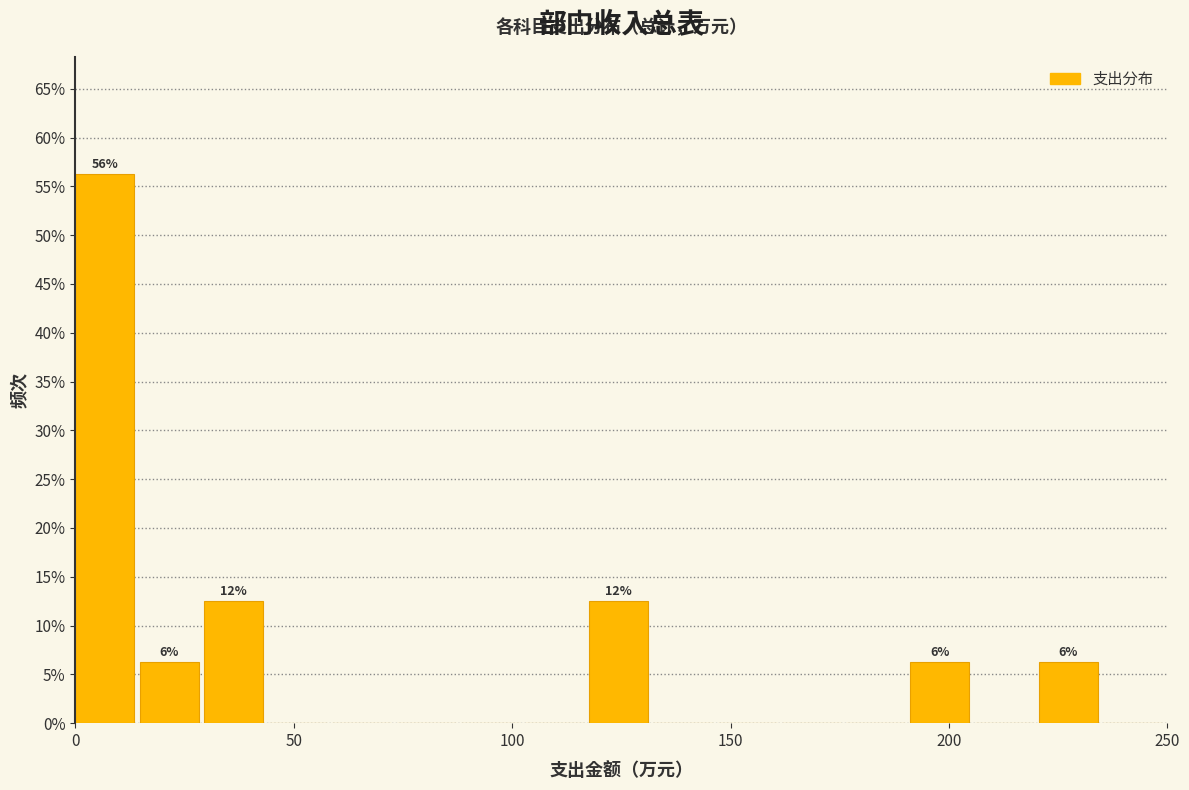

Around what value on the x-axis is the tallest bar? Give the approximate position of its centre, as read against the axis.

5